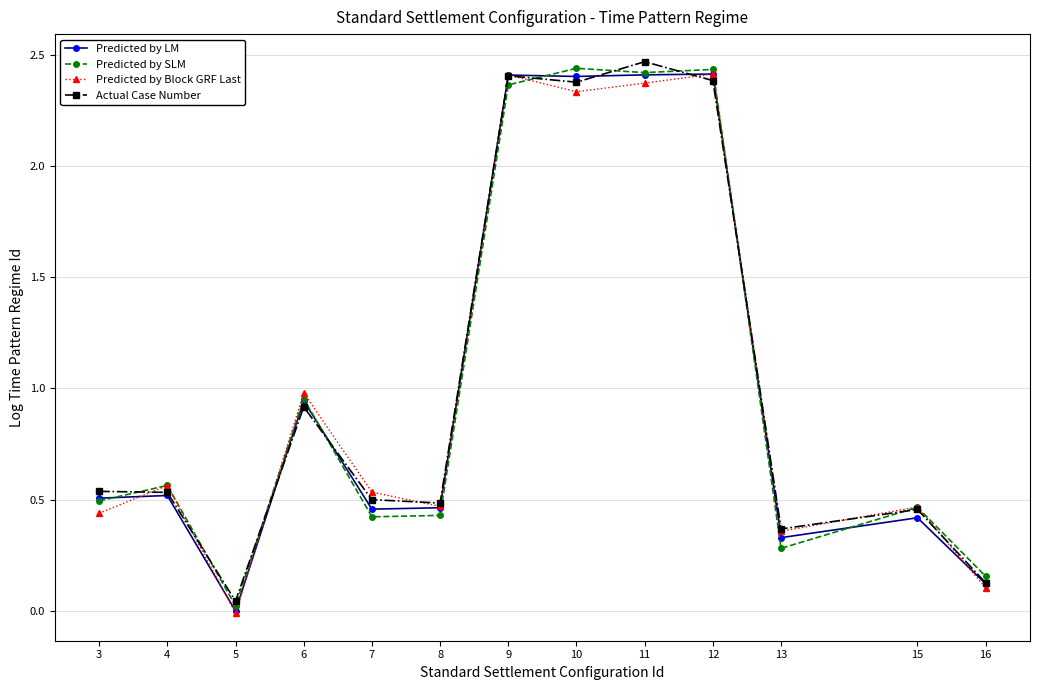

Is the value of Predicted by Block GRF Last at 11 greater than the value of Actual Case Number at 4?

Yes